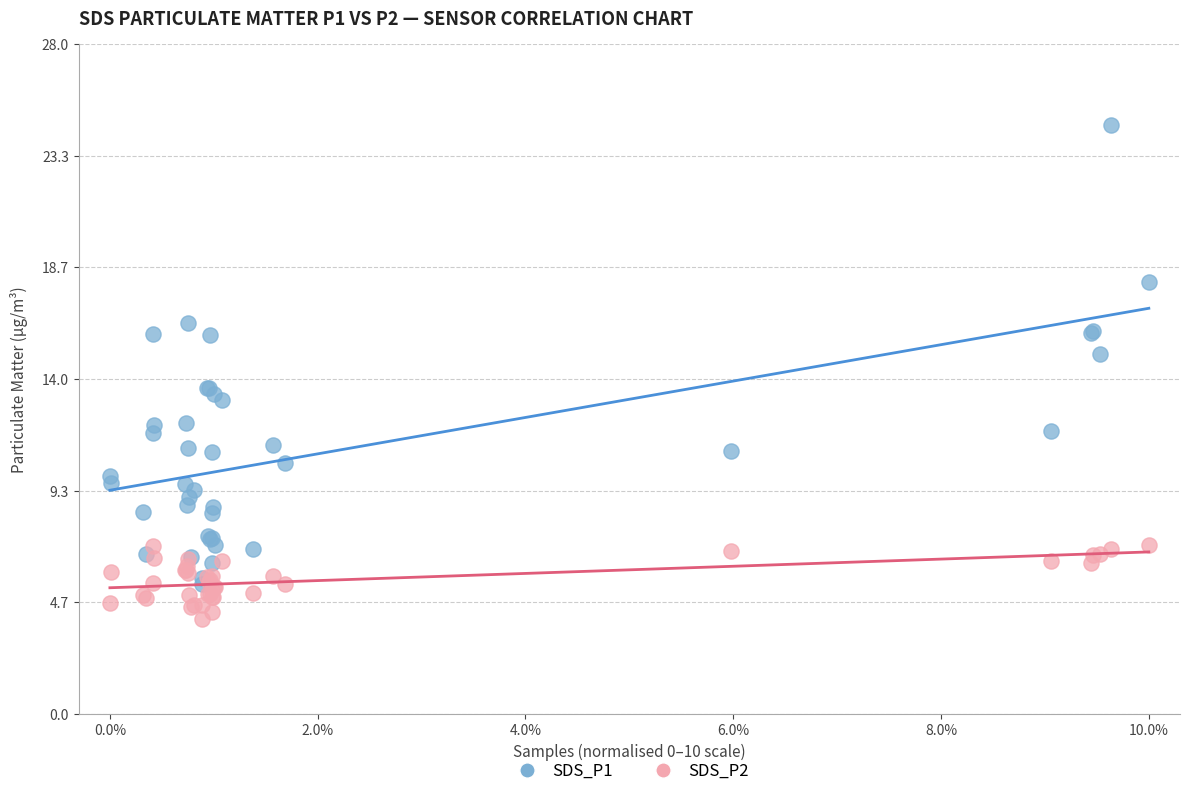

What are all the series names shown in the legend?

SDS_P1, SDS_P2